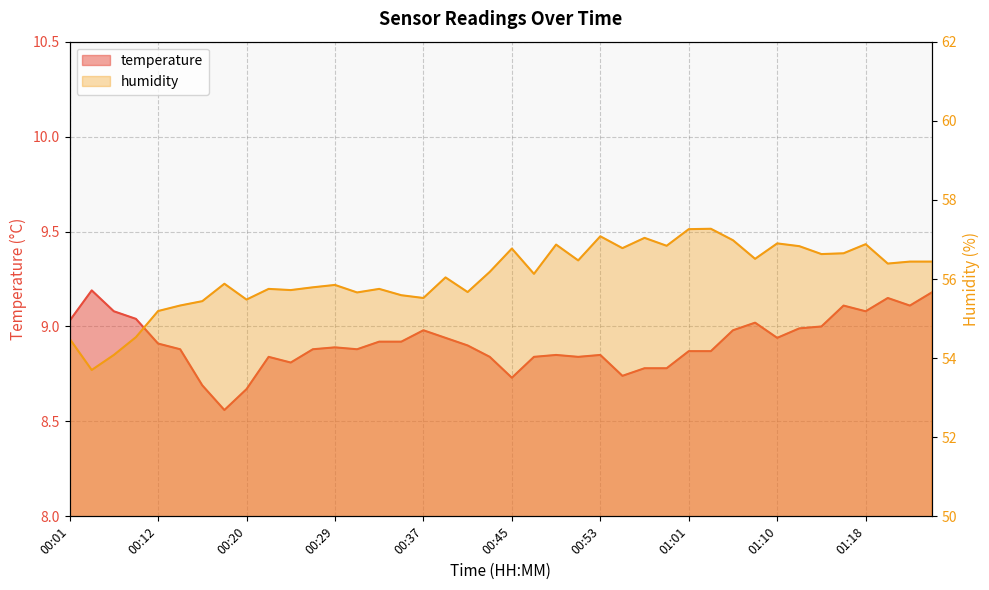

Is the value of humidity at 00:45 greater than the value of temperature at 00:43?

Yes